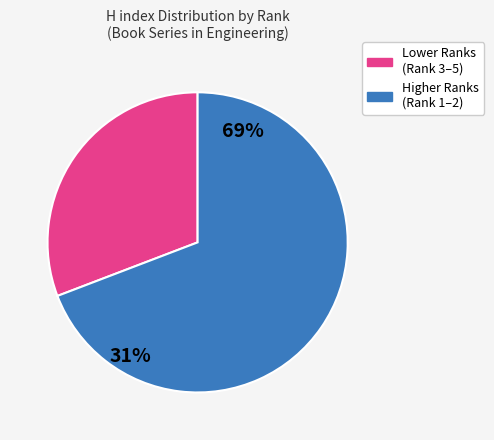

How many slices are in this pie chart?

2